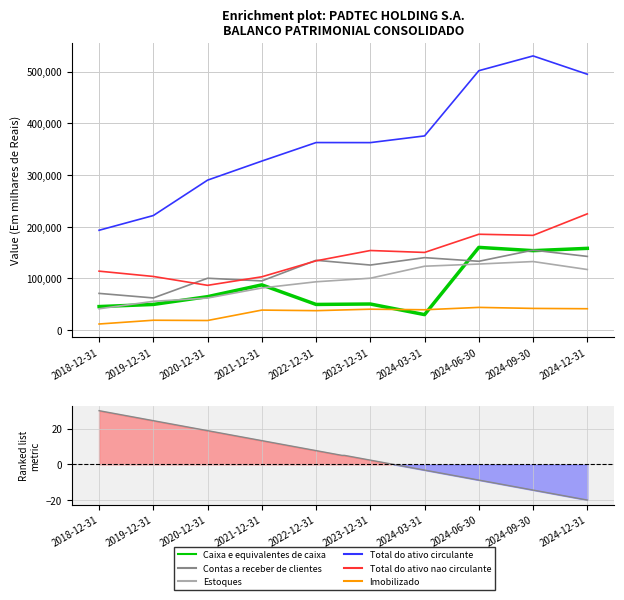

True or false: Total do ativo nao circulante and Total do ativo circulante intersect in this chart.

False